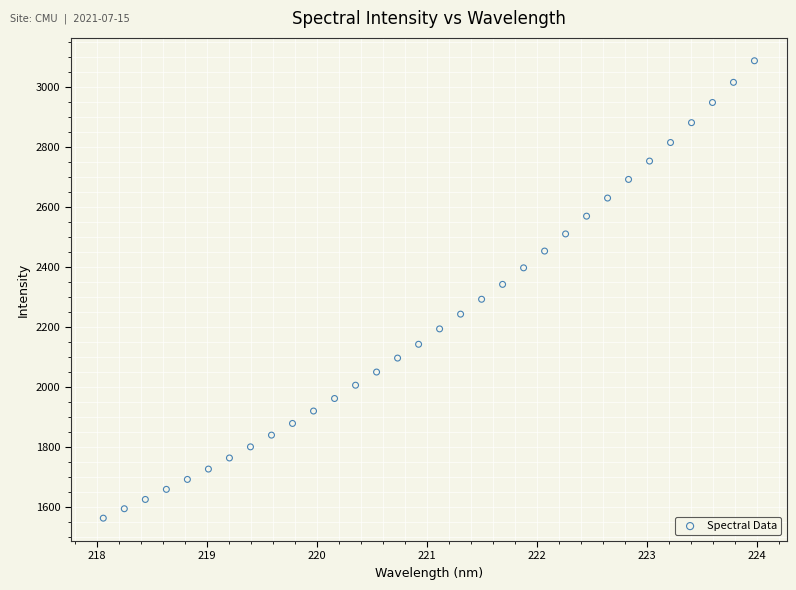

What is the range of X values (max minus min)?

5.9